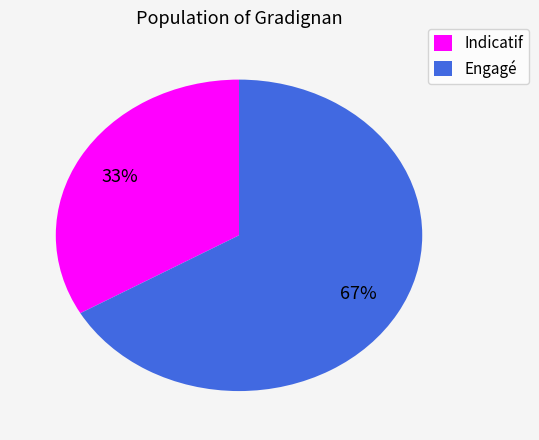

Count the number of slices in the pie.

2